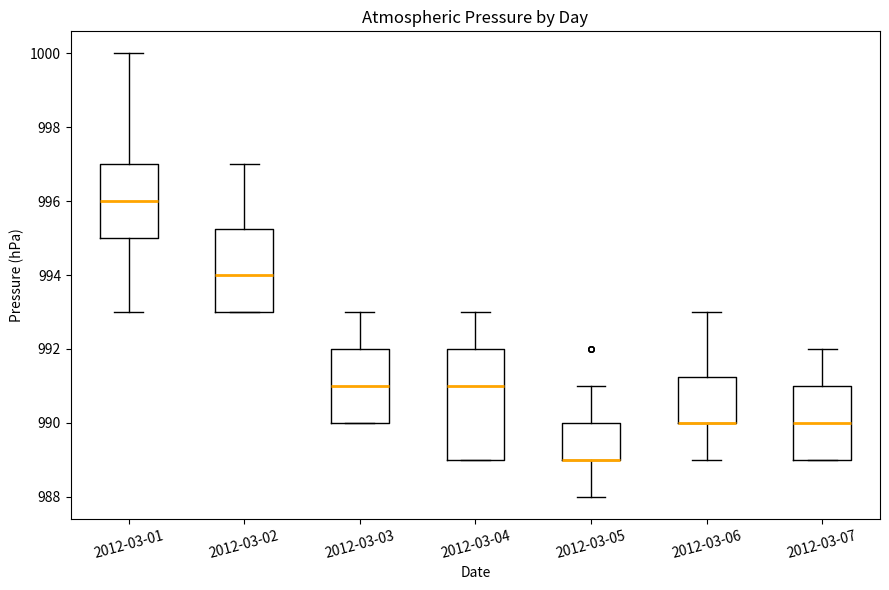

Which box is the tallest, from its lower edge to its upper edge?

2012-03-04